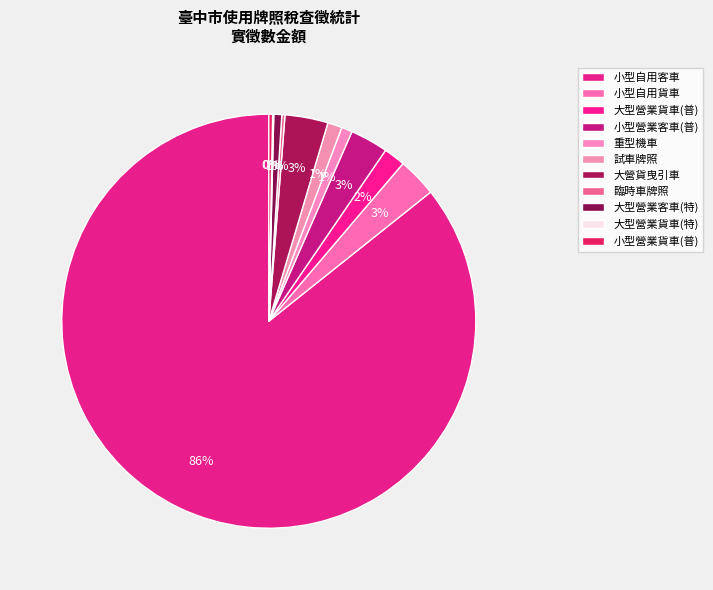

What is the largest slice in the pie chart?

小型自用客車